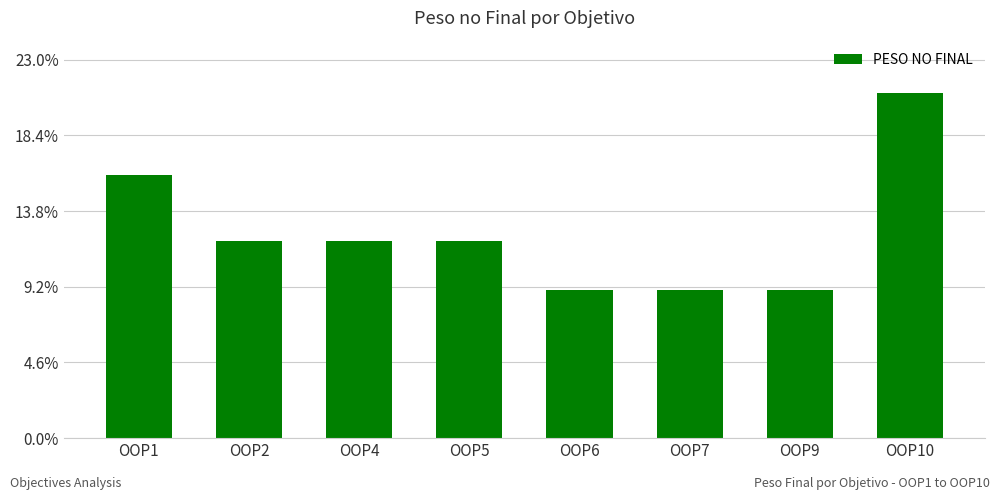

Rank the categories by value from highest to lowest.

OOP10, OOP1, OOP2, OOP4, OOP5, OOP6, OOP7, OOP9